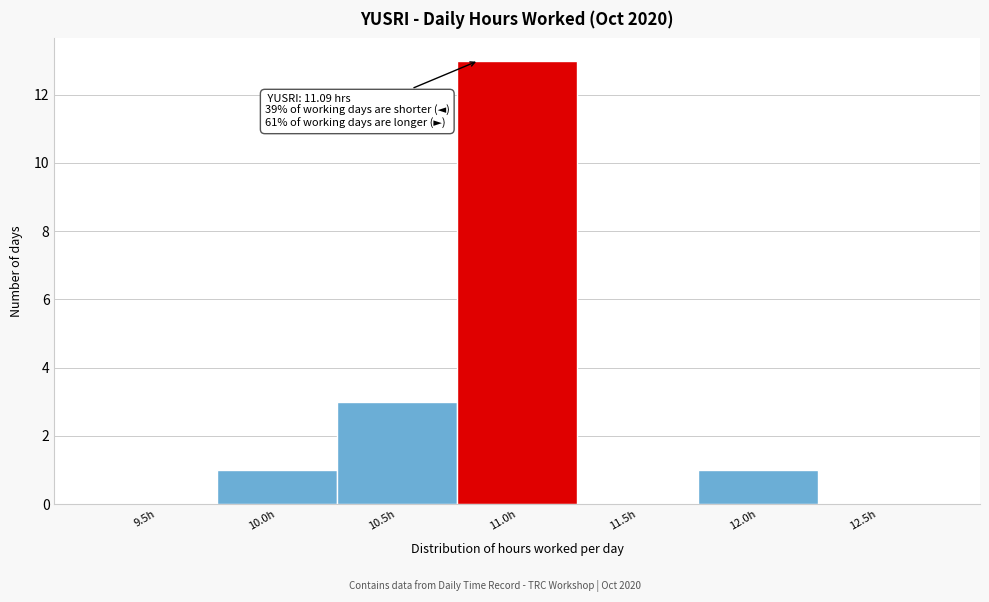

Reading right to left, transcribe all the data shown in this chart.

12.5h=0	12.0h=1	11.5h=0	11.0h=13	10.5h=3	10.0h=1	9.5h=0